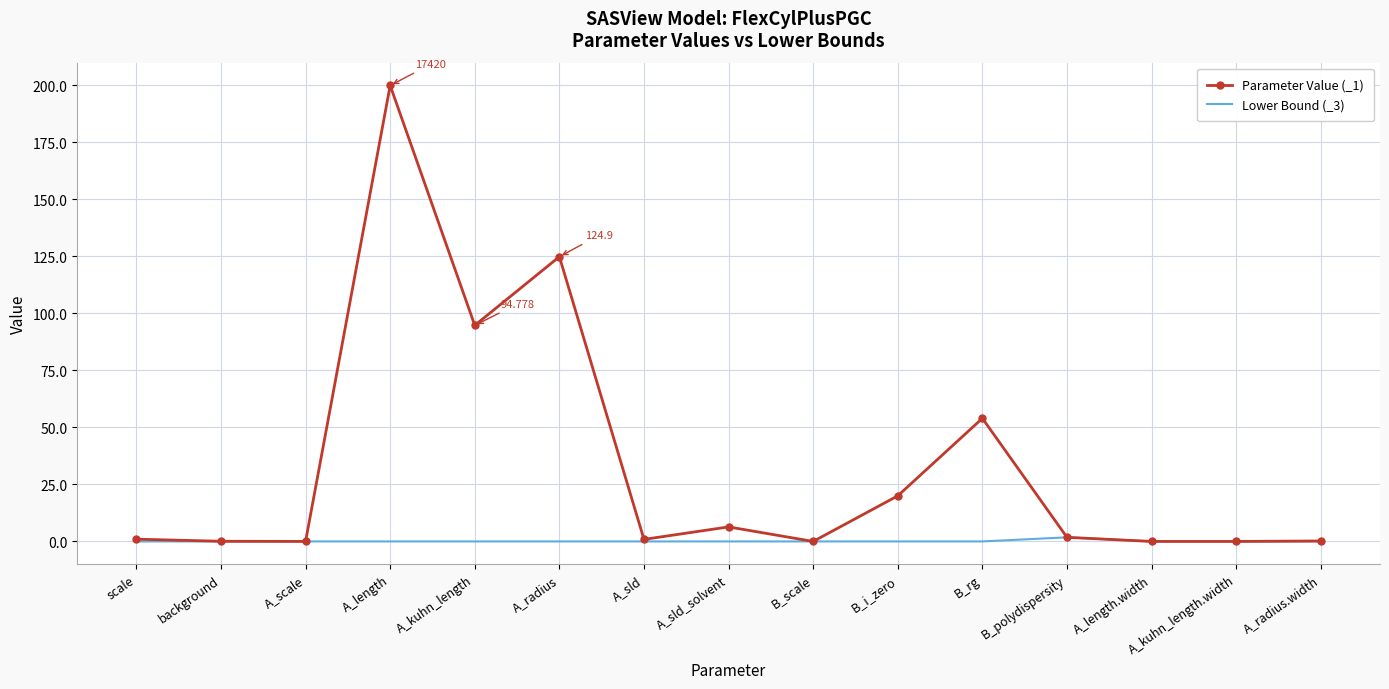

At which label does Parameter Value (_1) reach its peak?

A_length